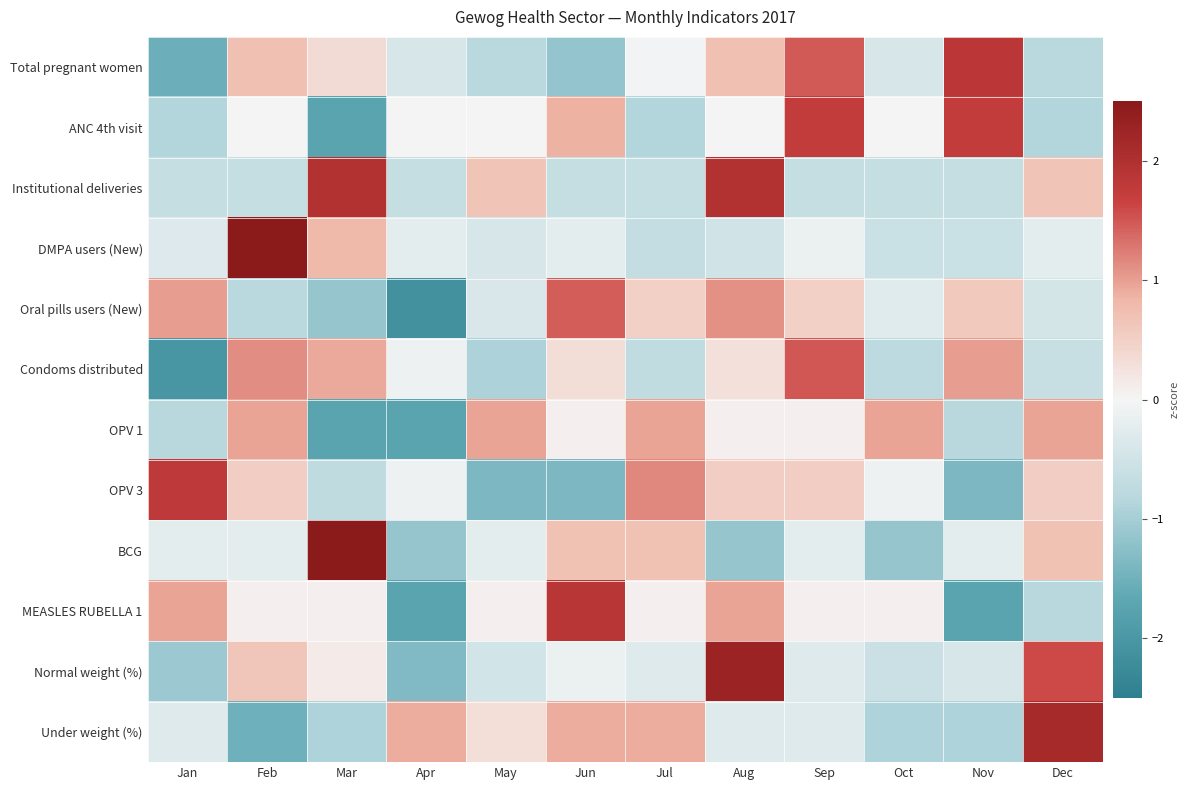

What is the minimum value shown in the chart?

-2.1